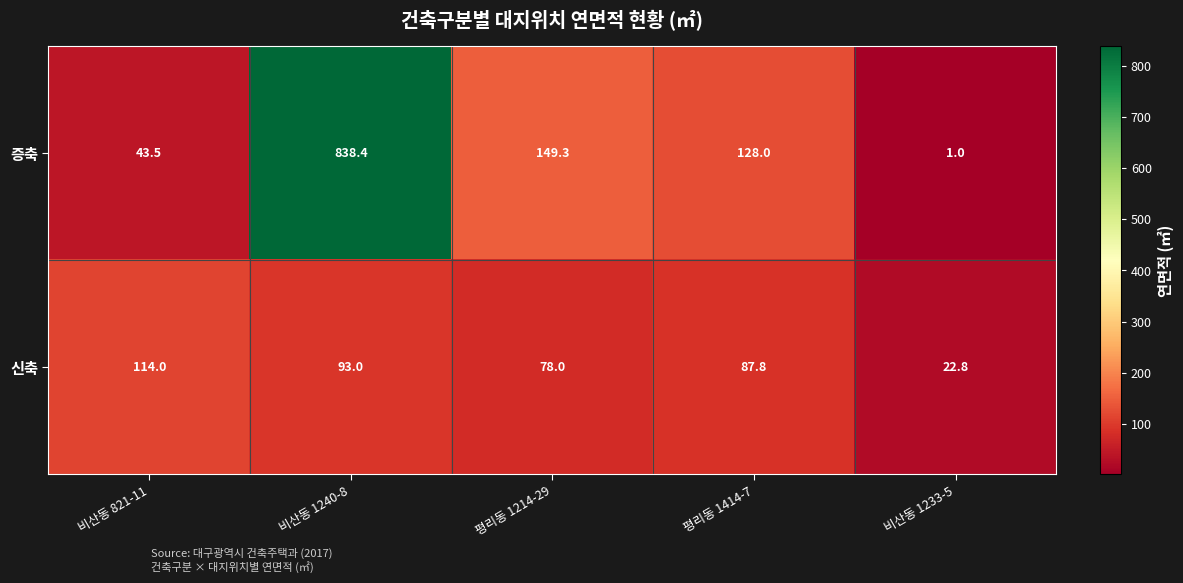

List the series in order of their peak value, highest first.

증축, 신축